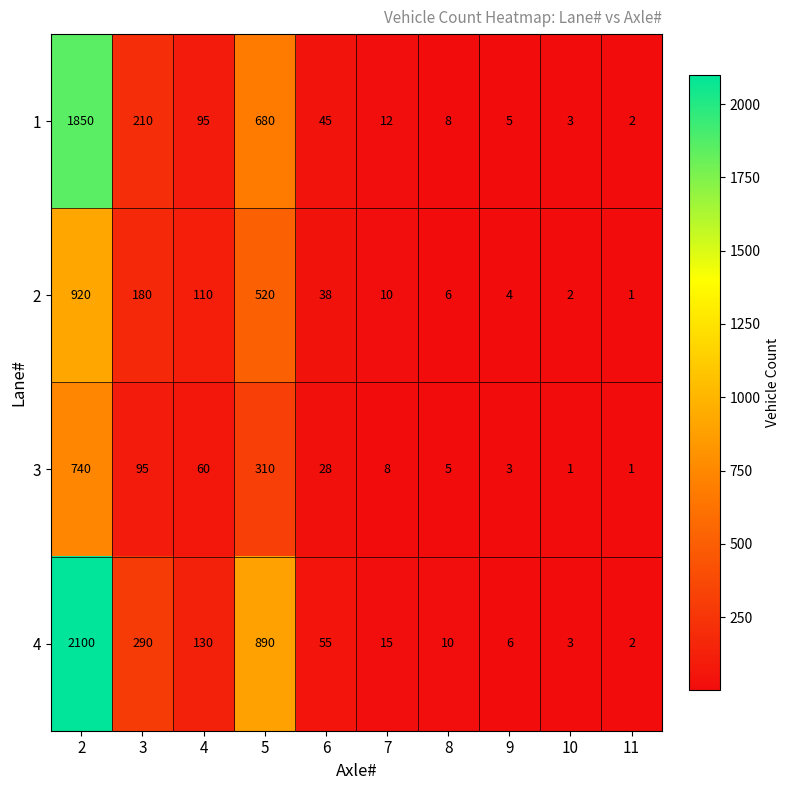

What is the difference between the maximum and second lowest values in the 2 series?

918